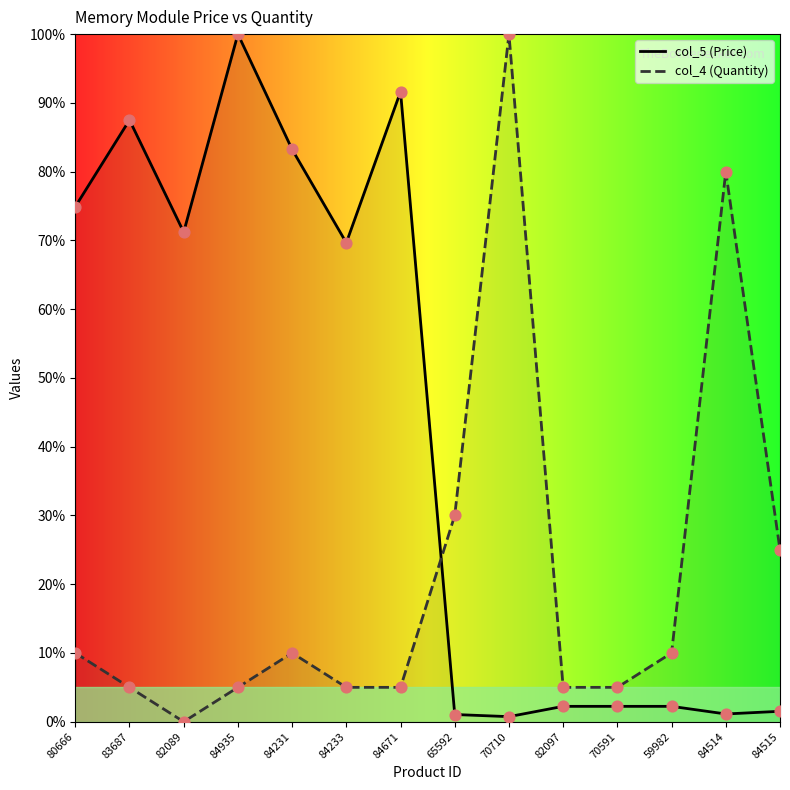

Which series has the largest Y range (max minus min)?

col_4 (Quantity)